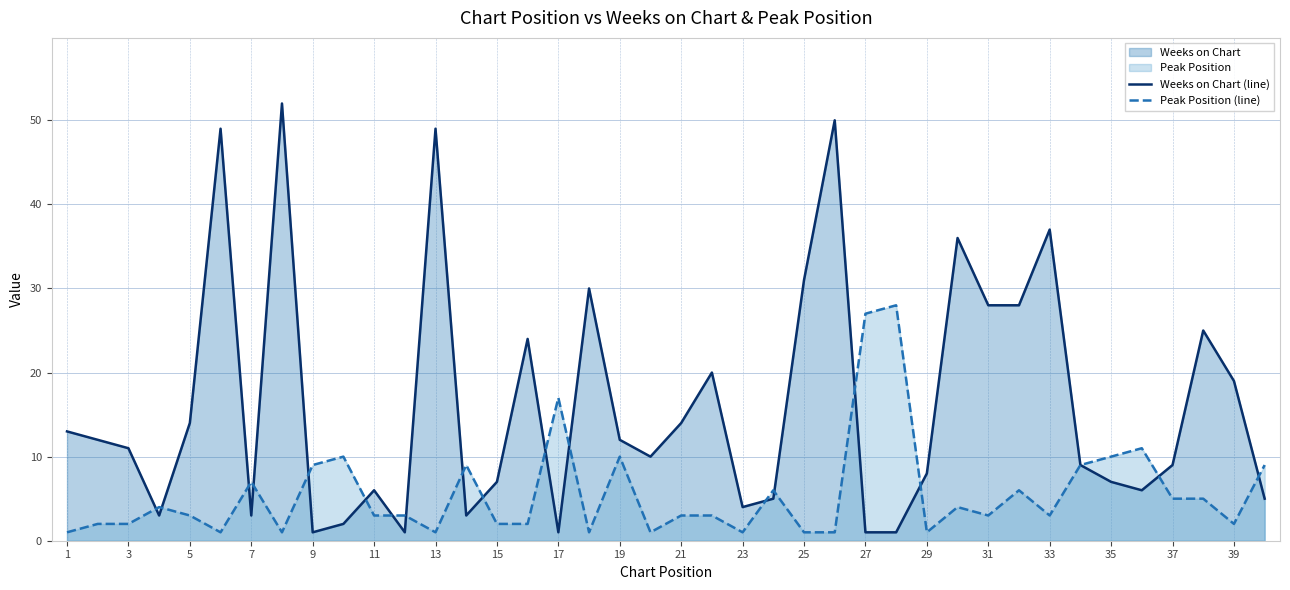

How many interior local valleys does the Peak Position (line) series have?

10